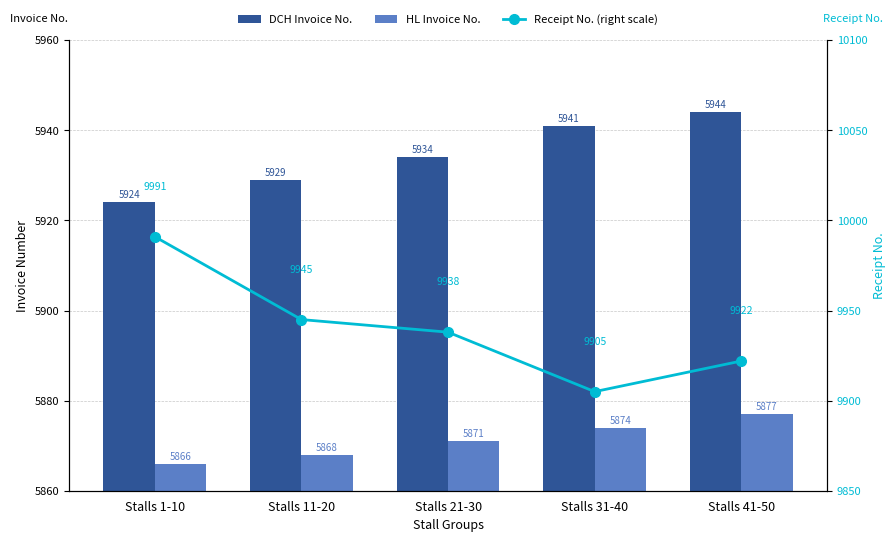

Reading right to left, transcribe all the data shown in this chart.

DCH Invoice No.: Stalls 41-50=5944	Stalls 31-40=5941	Stalls 21-30=5934	Stalls 11-20=5929	Stalls 1-10=5924
HL Invoice No.: Stalls 41-50=5877	Stalls 31-40=5874	Stalls 21-30=5871	Stalls 11-20=5868	Stalls 1-10=5866
Receipt No. (right scale): Stalls 41-50=9922	Stalls 31-40=9905	Stalls 21-30=9938	Stalls 11-20=9945	Stalls 1-10=9991